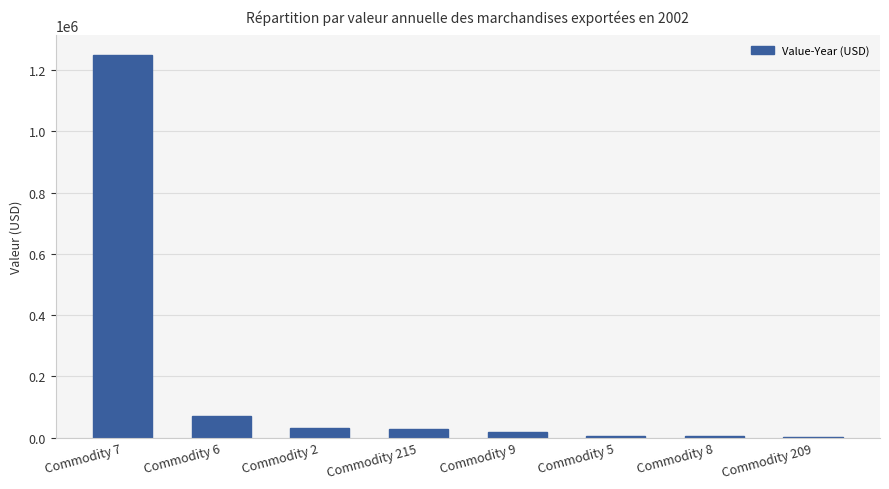

What is the ratio of the value at Commodity 9 to the value at Commodity 2?

0.6